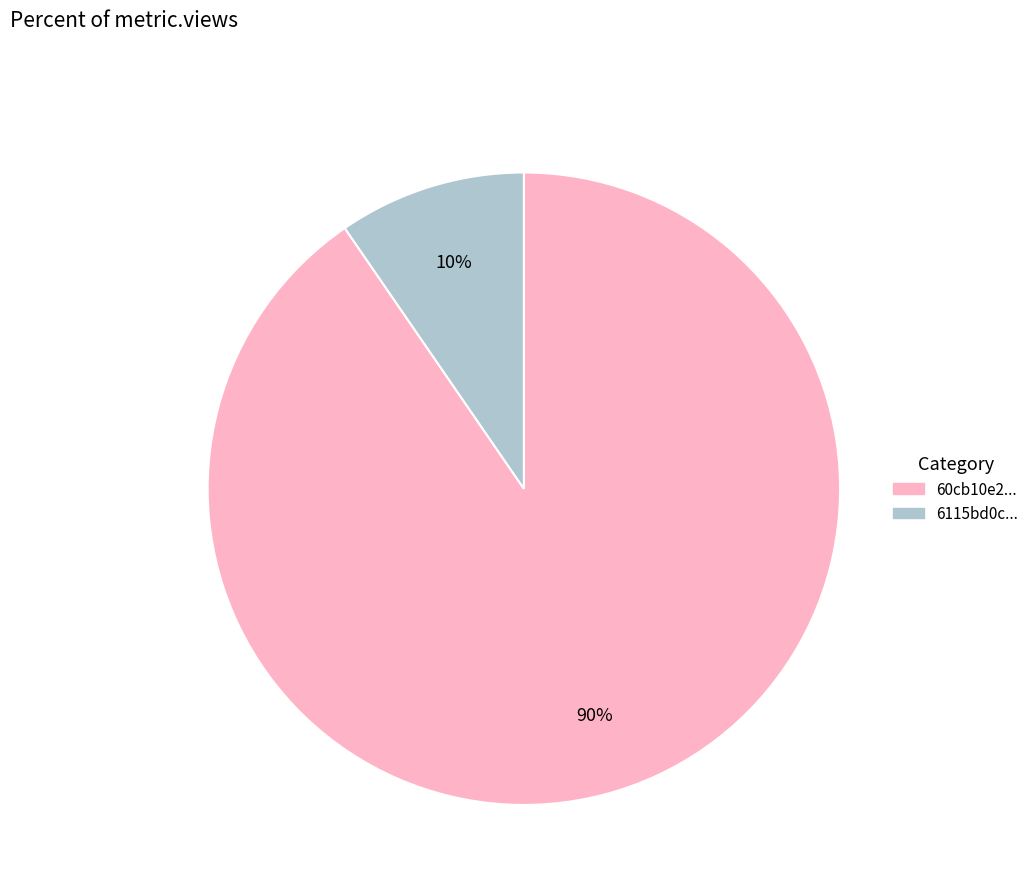

Does any single category account for the majority?

Yes